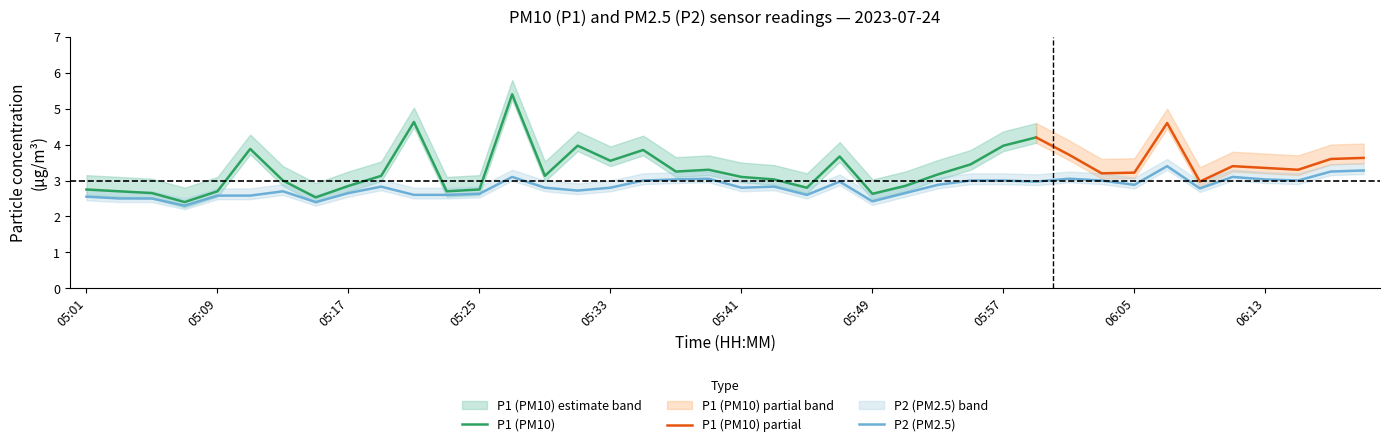

What is the average value?

2.8